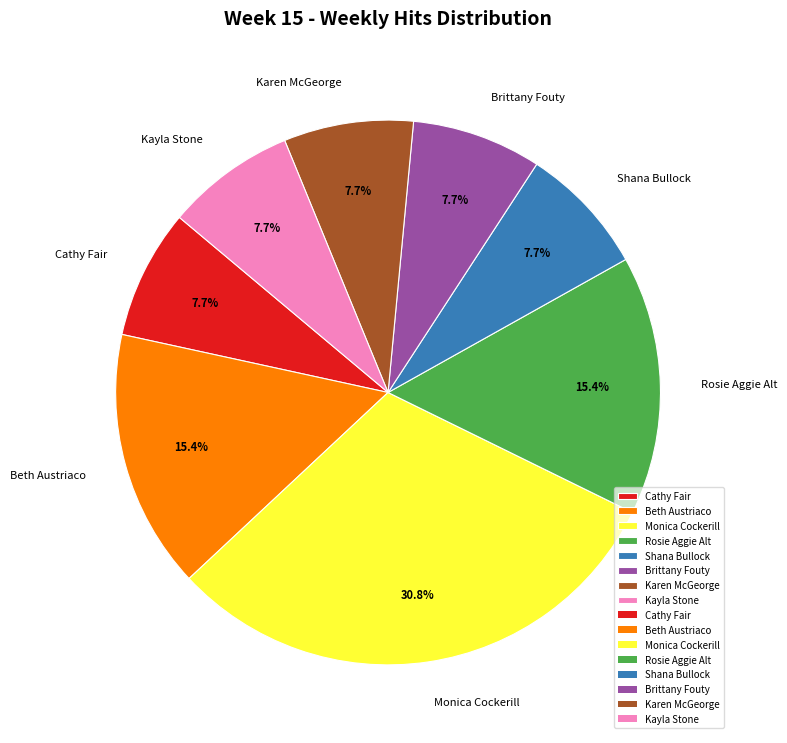

To the nearest percent, what portion does Kayla Stone represent?

8%